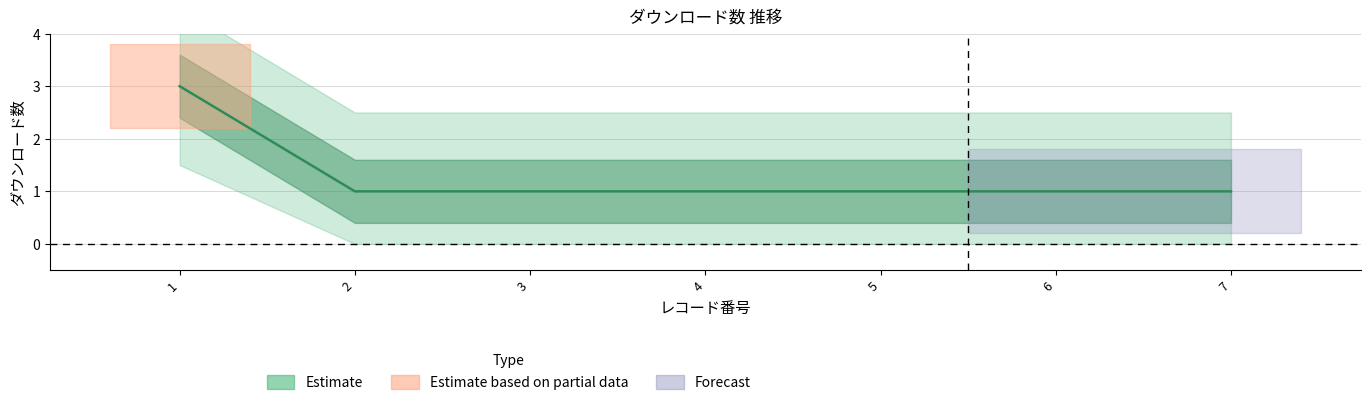

What is the difference between the maximum and minimum values?

2